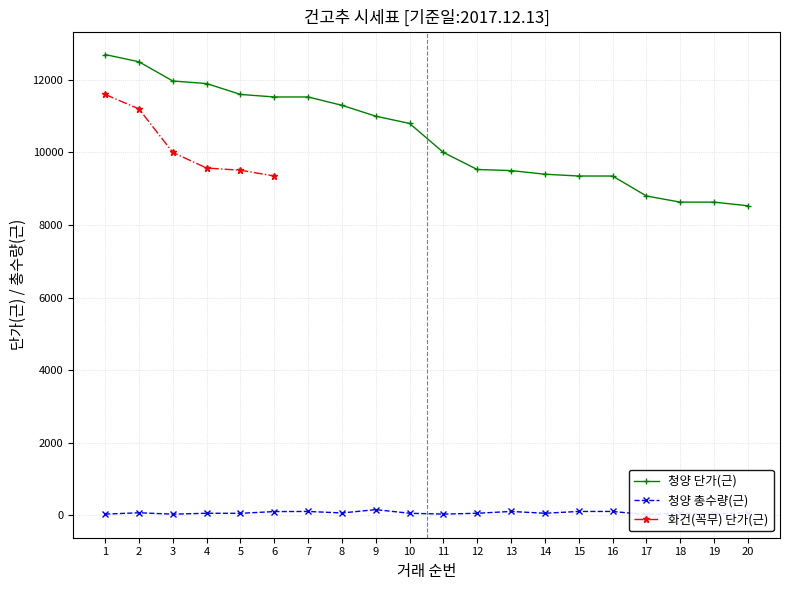

True or false: 청양 단가(근) and 청양 총수량(근) intersect in this chart.

False